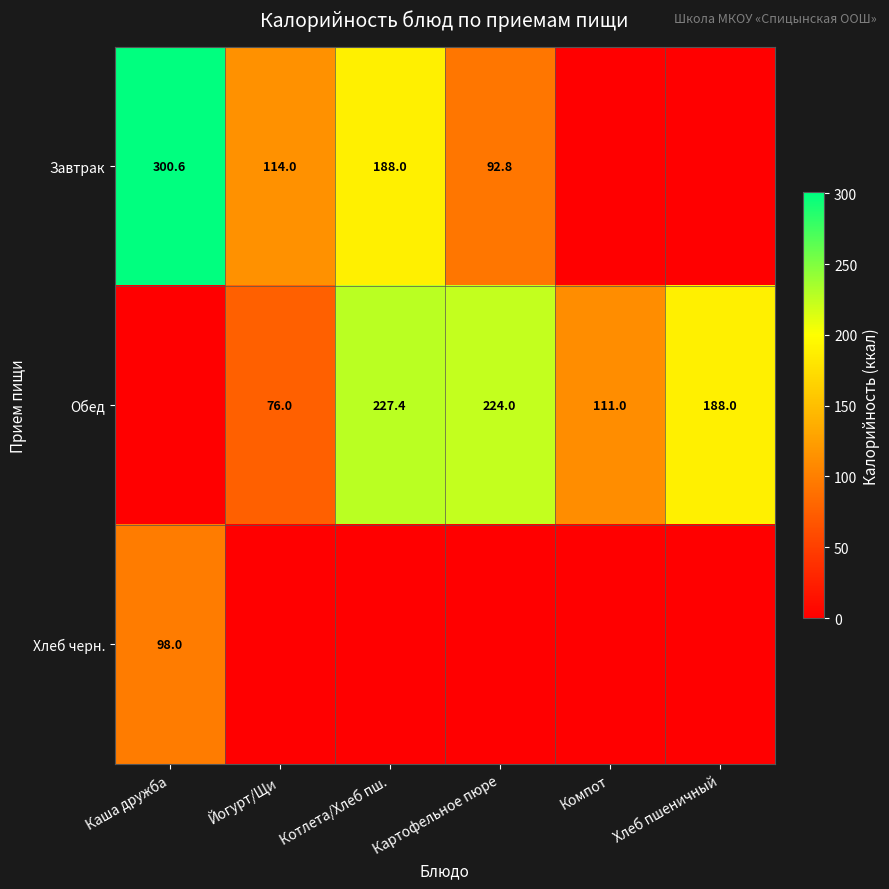

What is the greatest value displayed?

300.6